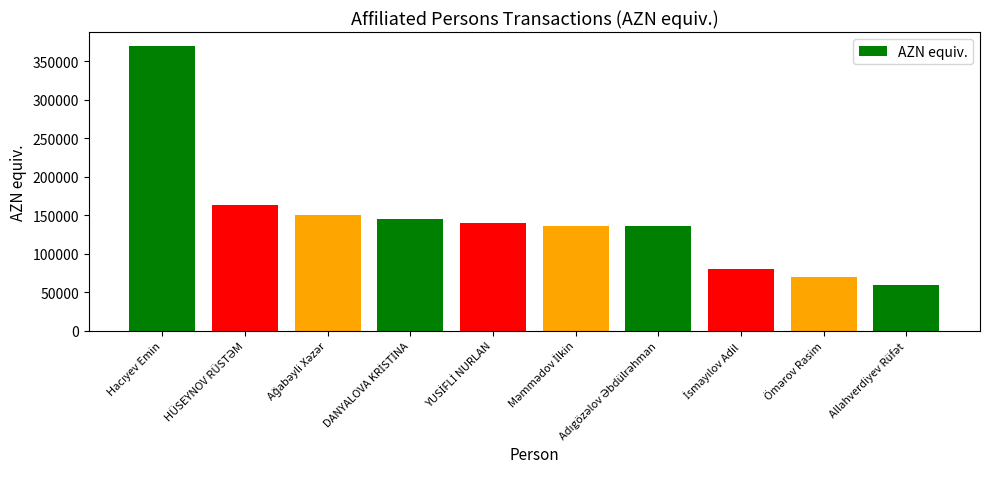

How many data points does each series have?

10